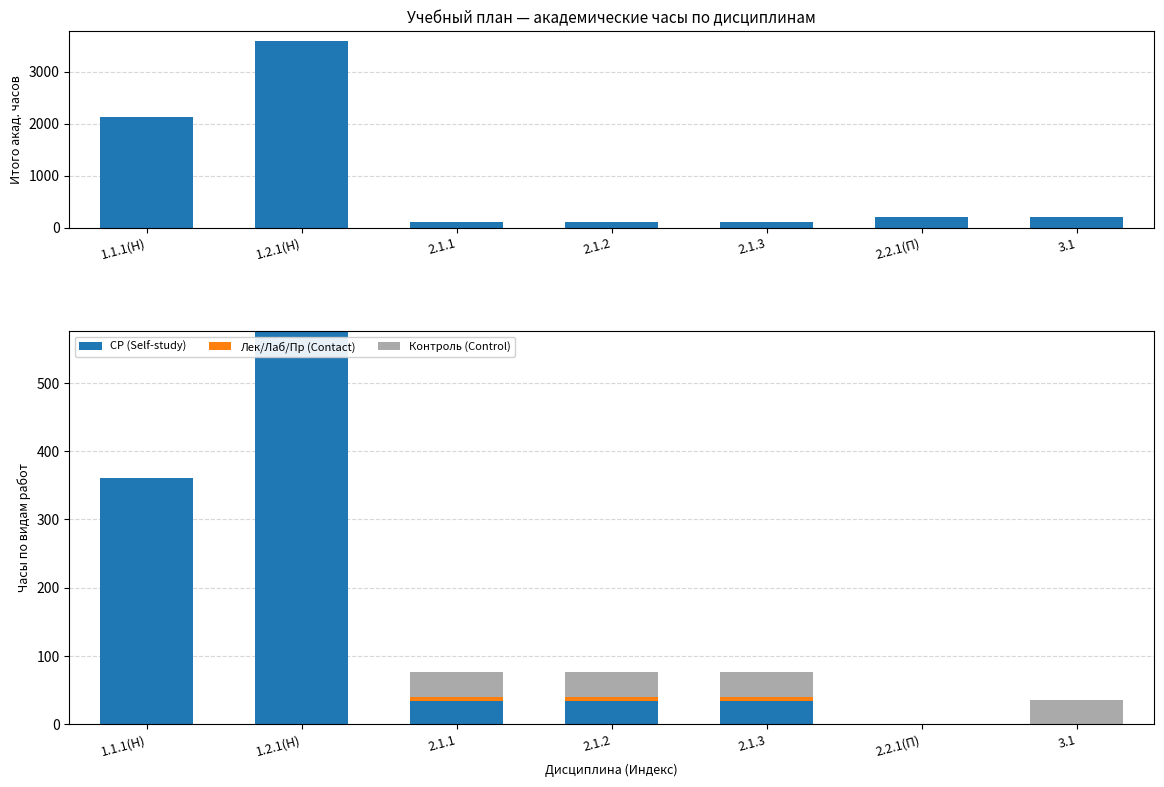

What is the label of the 7th bar from the right?

1.1.1(Н)